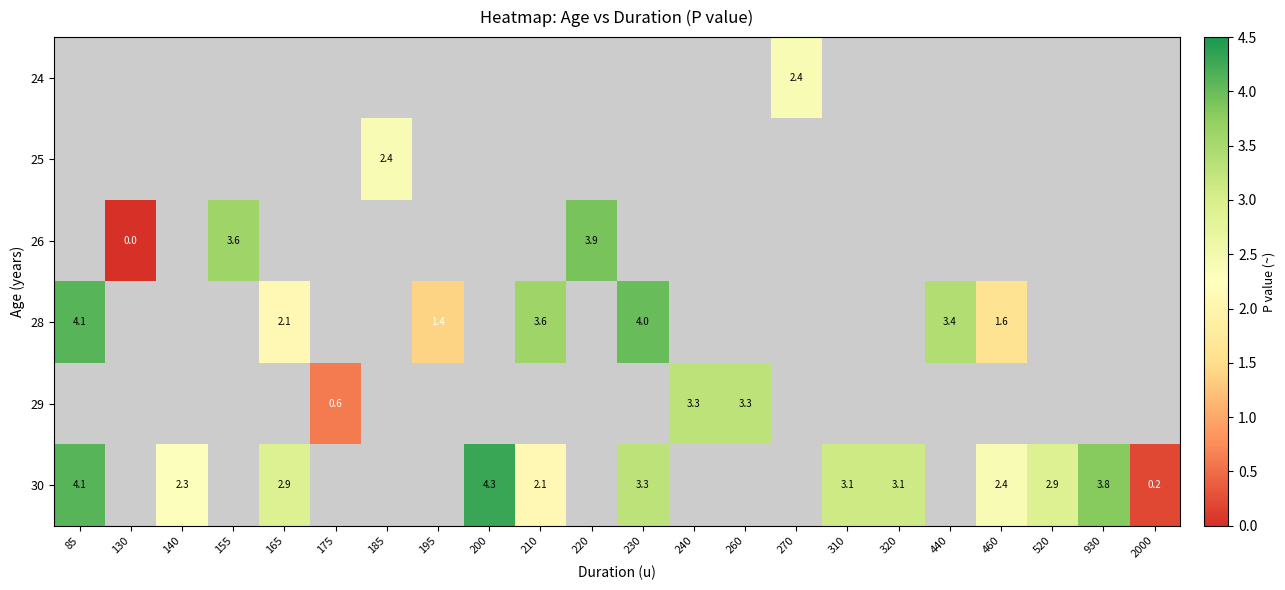

The value of 29 at 260 is 3.3. True or false?

True